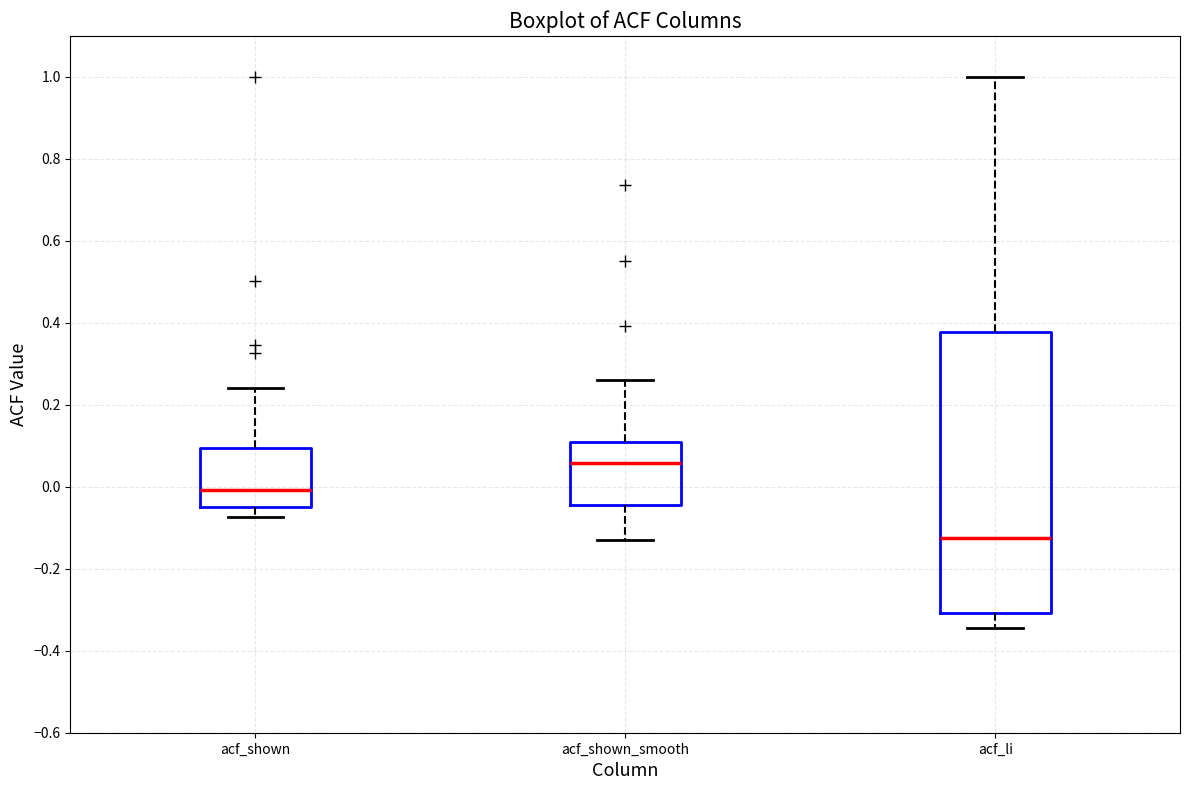

Where does the upper whisker of the box for acf_li end on the y-axis? The values are not printed on the chart, so give them approximately, as read against the axis.

1.00